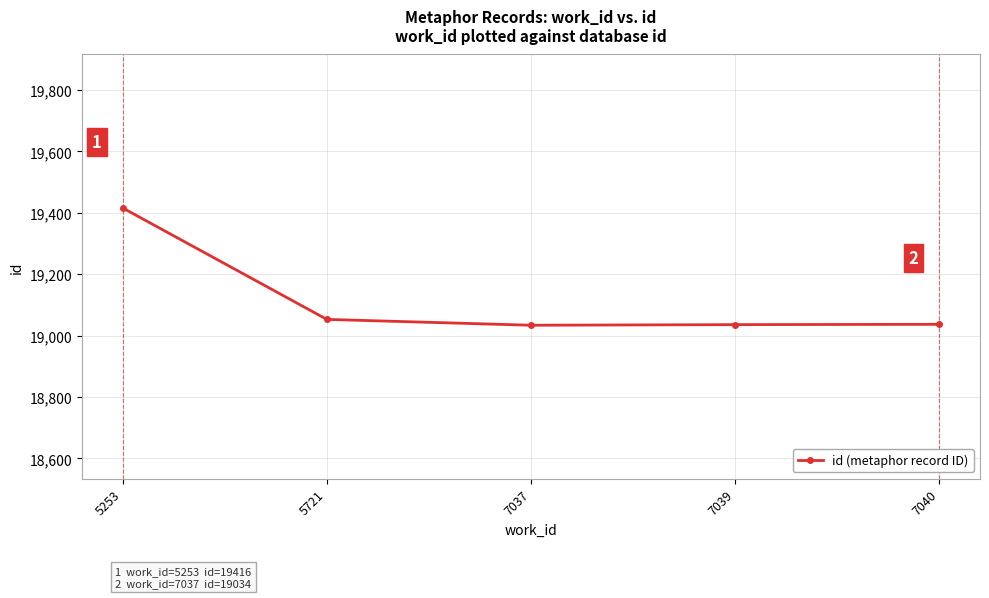

What is the sum of the values at 7037 and 7039?

38070